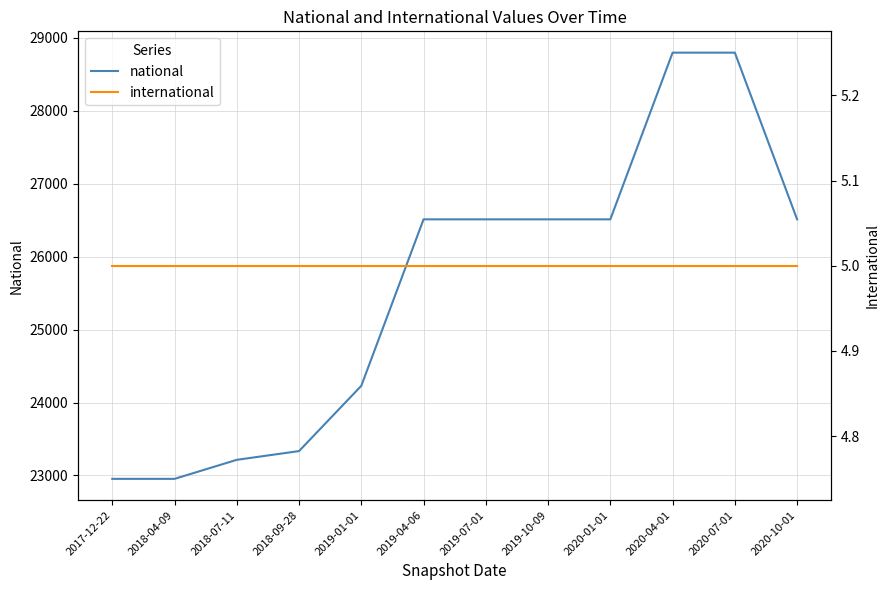

What is the minimum value shown in the chart?

5